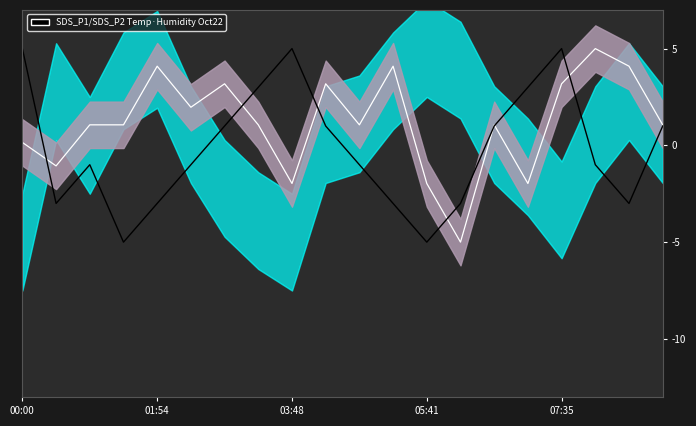

Reading left to right, transcribe all the data shown in this chart.

Mid Line: 0.2	-1.1	1.1	1.1	4.1	2.0	3.2	1.1	-2.0	3.2	1.1	4.1	-2.0	-5.0	1.1	-2.0	3.2	5.0	4.1	1.1
Signal: 5.0	-3.0	-1.0	-5.0	-3.0	-1.0	1.0	3.0	5.0	1.0	-1.0	-3.0	-5.0	-3.0	1.0	3.0	5.0	-1.0	-3.0	1.0